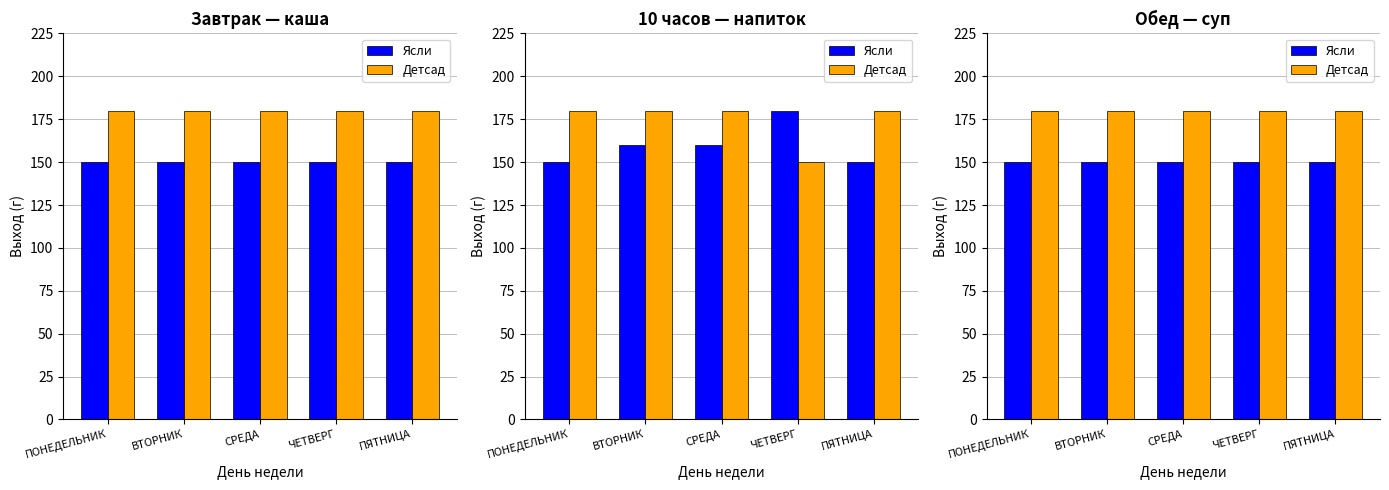

Is the value of Ясли at ПОНЕДЕЛЬНИК greater than the value of Детсад at ПОНЕДЕЛЬНИК?

No